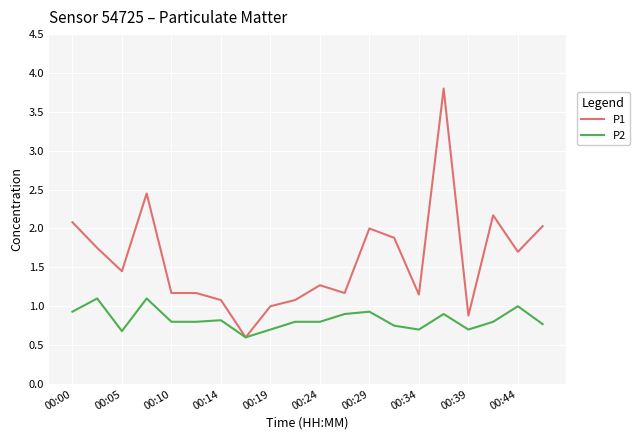

Which series has the largest range (max minus min)?

P1